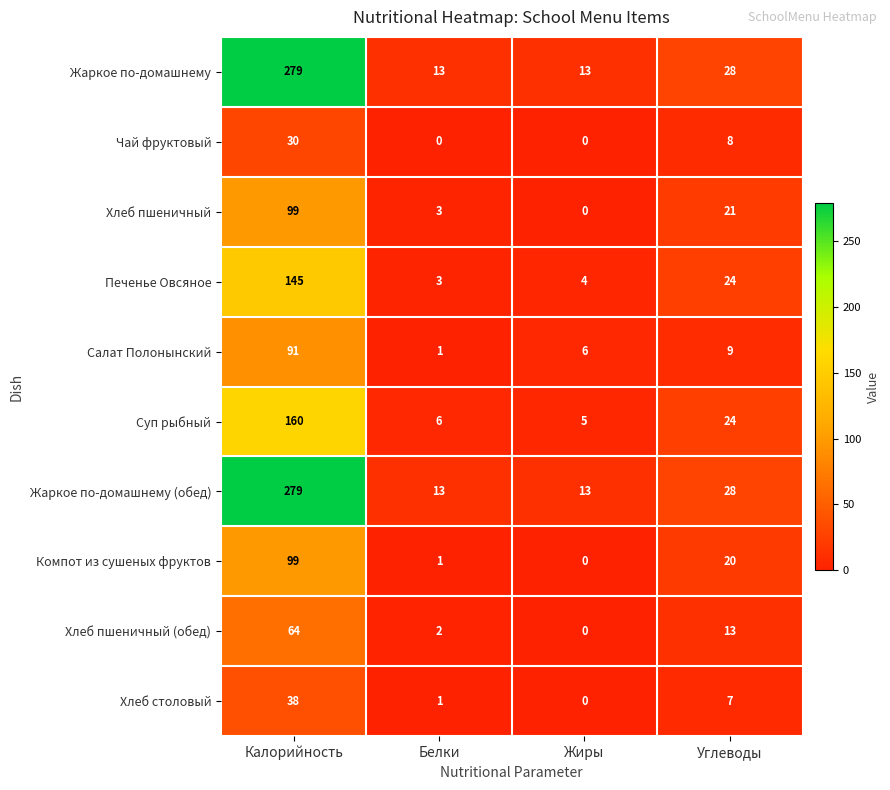

Where is Печенье Овсяное nearest to the value 74?

Углеводы